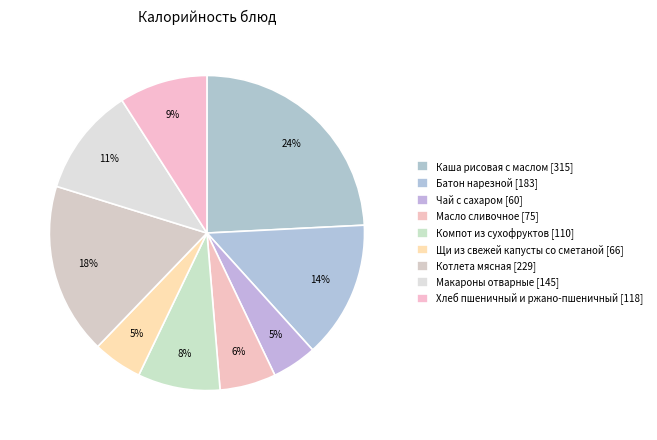

To the nearest percent, what percentage of the pie is Щи из свежей капусты со сметаной?

5%